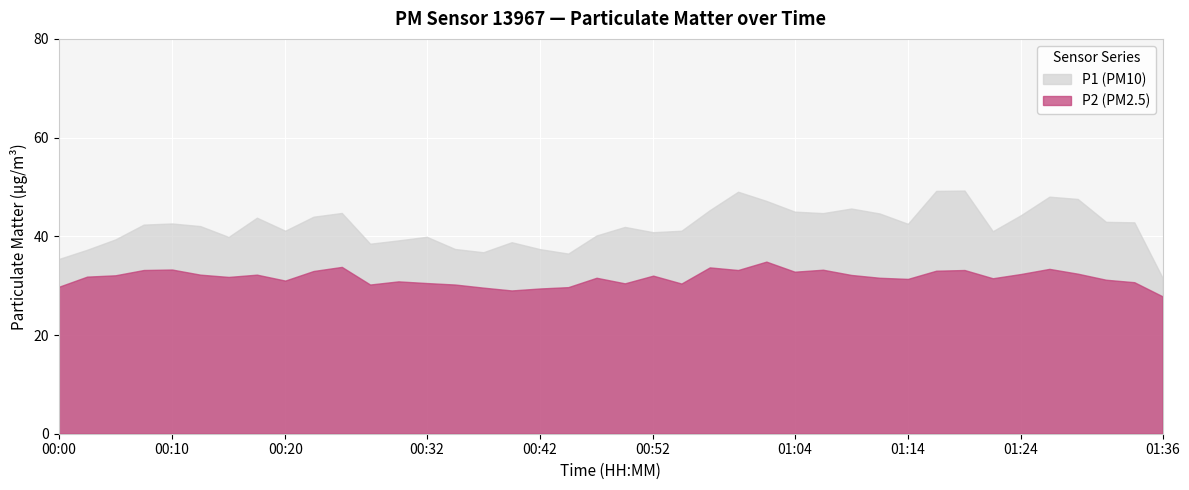

What is the sum of the P2 values at 01:26 and 00:37?

63.0